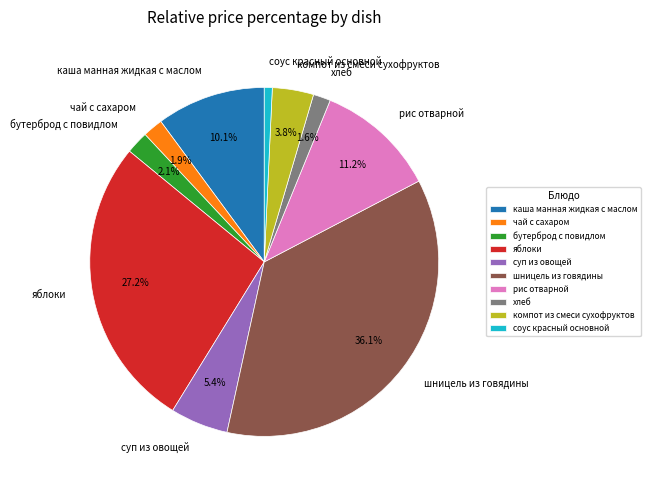

What percentage is NOT represented by яблоки?

72.8%